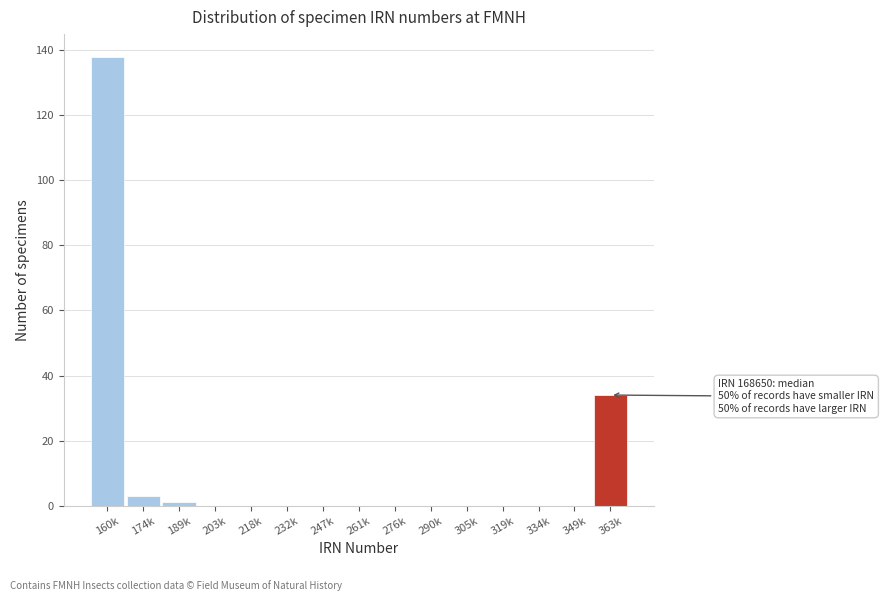

Reading left to right, transcribe all the data shown in this chart.

160k=138	174k=3	189k=1	203k=0	218k=0	232k=0	247k=0	261k=0	276k=0	290k=0	305k=0	319k=0	334k=0	349k=0	363k=34